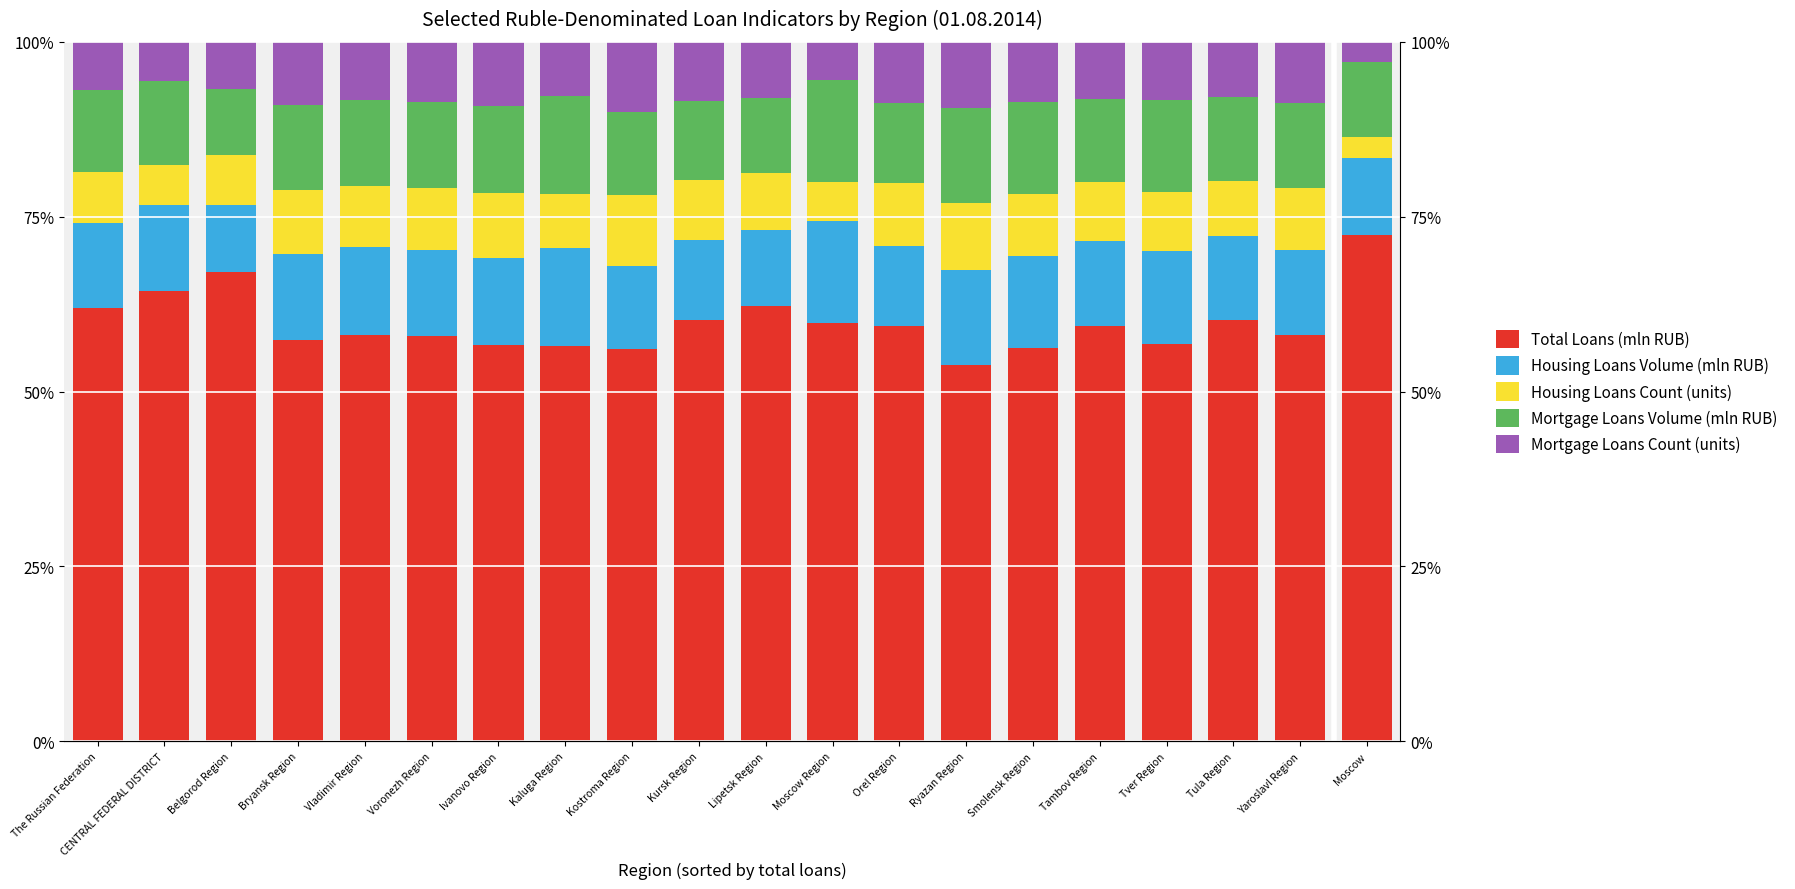

Reading right to left, what are all the values shown in this chart?

Total Loans (mln RUB): Moscow=72.3	Yaroslavl Region=58.0	Tula Region=60.2	Tver Region=56.8	Tambov Region=59.4	Smolensk Region=56.2	Ryazan Region=53.8	Orel Region=59.3	Moscow Region=59.8	Lipetsk Region=62.3	Kursk Region=60.2	Kostroma Region=56.0	Kaluga Region=56.5	Ivanovo Region=56.7	Voronezh Region=58.0	Vladimir Region=58.1	Bryansk Region=57.4	Belgorod Region=67.1	CENTRAL FEDERAL DISTRICT=64.4	The Russian Federation=62.0
Housing Loans Volume (mln RUB): Moscow=11.0	Yaroslavl Region=12.2	Tula Region=12.0	Tver Region=13.3	Tambov Region=12.1	Smolensk Region=13.2	Ryazan Region=13.6	Orel Region=11.5	Moscow Region=14.7	Lipetsk Region=10.8	Kursk Region=11.4	Kostroma Region=11.9	Kaluga Region=14.0	Ivanovo Region=12.5	Voronezh Region=12.3	Vladimir Region=12.6	Bryansk Region=12.2	Belgorod Region=9.6	CENTRAL FEDERAL DISTRICT=12.3	The Russian Federation=12.1
Housing Loans Count (units): Moscow=3.0	Yaroslavl Region=8.9	Tula Region=8.0	Tver Region=8.4	Tambov Region=8.4	Smolensk Region=8.8	Ryazan Region=9.6	Orel Region=9.0	Moscow Region=5.5	Lipetsk Region=8.2	Kursk Region=8.7	Kostroma Region=10.2	Kaluga Region=7.8	Ivanovo Region=9.3	Voronezh Region=8.8	Vladimir Region=8.7	Bryansk Region=9.3	Belgorod Region=7.2	CENTRAL FEDERAL DISTRICT=5.6	The Russian Federation=7.2
Mortgage Loans Volume (mln RUB): Moscow=10.7	Yaroslavl Region=12.1	Tula Region=11.9	Tver Region=13.2	Tambov Region=12.0	Smolensk Region=13.2	Ryazan Region=13.5	Orel Region=11.4	Moscow Region=14.6	Lipetsk Region=10.7	Kursk Region=11.3	Kostroma Region=11.8	Kaluga Region=13.9	Ivanovo Region=12.4	Voronezh Region=12.2	Vladimir Region=12.2	Bryansk Region=12.1	Belgorod Region=9.4	CENTRAL FEDERAL DISTRICT=12.1	The Russian Federation=11.8
Mortgage Loans Count (units): Moscow=2.9	Yaroslavl Region=8.8	Tula Region=7.9	Tver Region=8.3	Tambov Region=8.1	Smolensk Region=8.7	Ryazan Region=9.4	Orel Region=8.7	Moscow Region=5.5	Lipetsk Region=8.0	Kursk Region=8.4	Kostroma Region=10.1	Kaluga Region=7.8	Ivanovo Region=9.2	Voronezh Region=8.7	Vladimir Region=8.4	Bryansk Region=9.0	Belgorod Region=6.7	CENTRAL FEDERAL DISTRICT=5.5	The Russian Federation=6.9